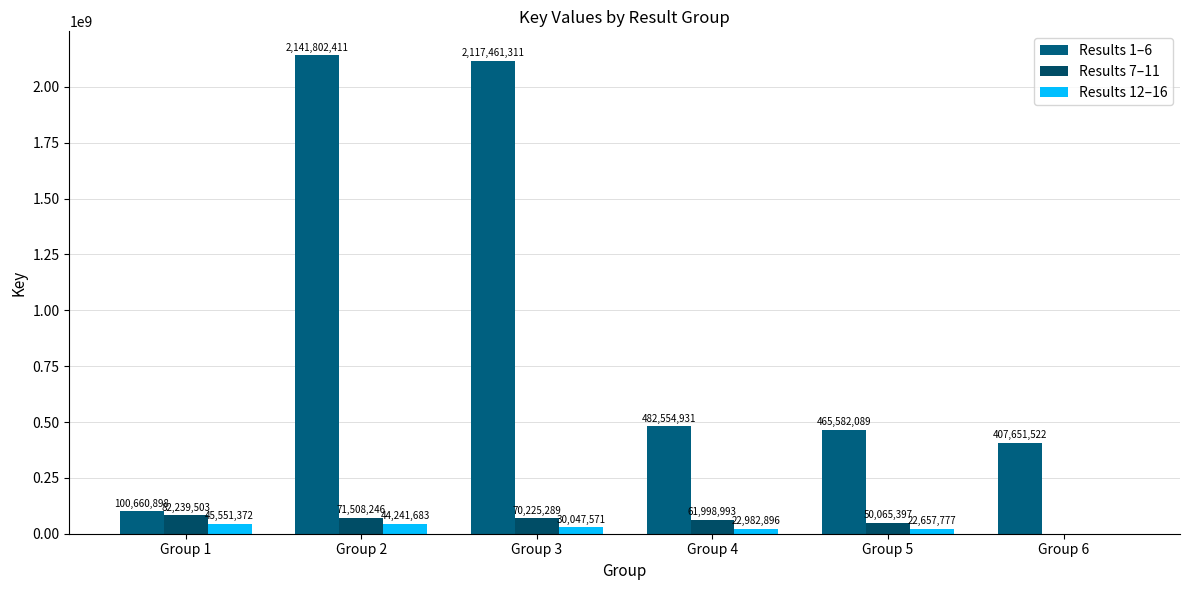

What is the difference between the second highest and minimum values in the Results 1–6 series?

2016800413